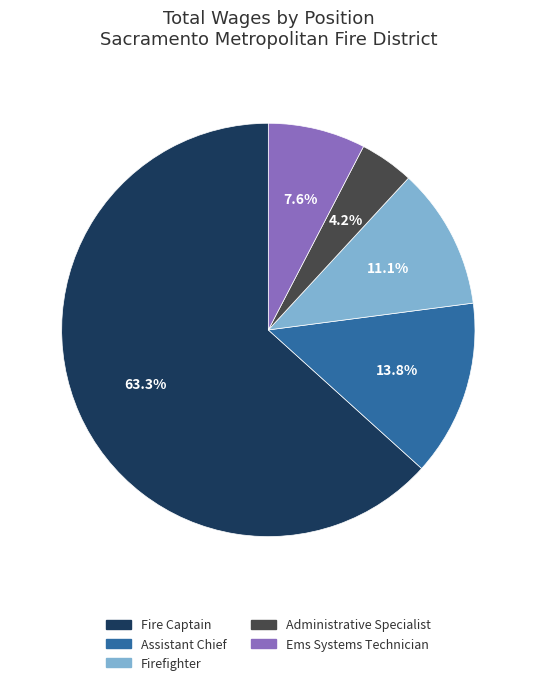

Which slice is the smallest?

Administrative Specialist